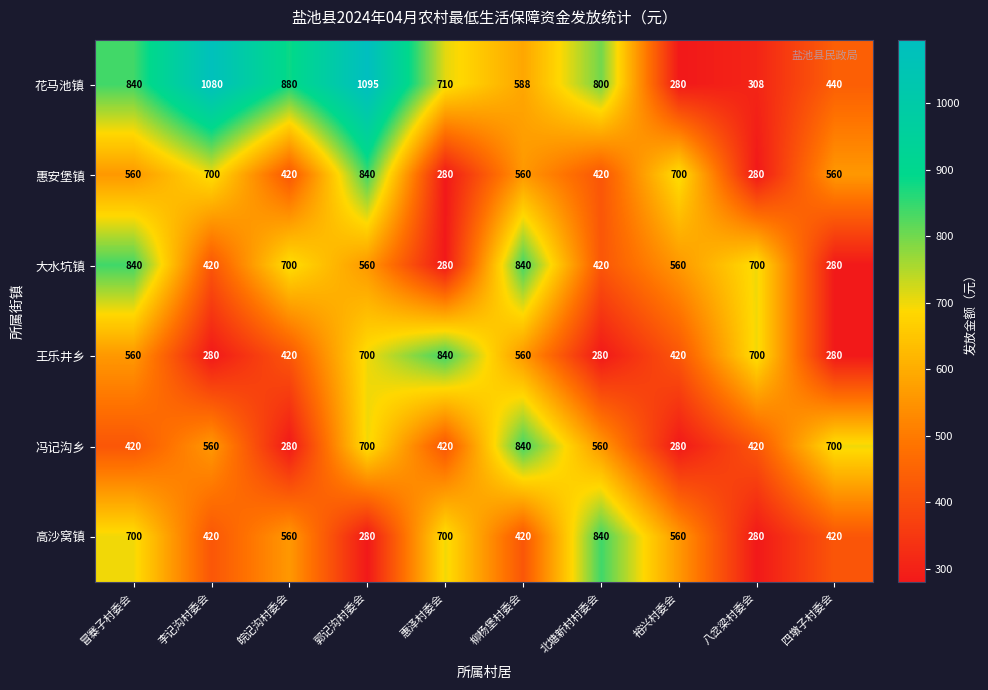

What is the difference between the 花马池镇 values at 郭记沟村委会 and 李记沟村委会?

15